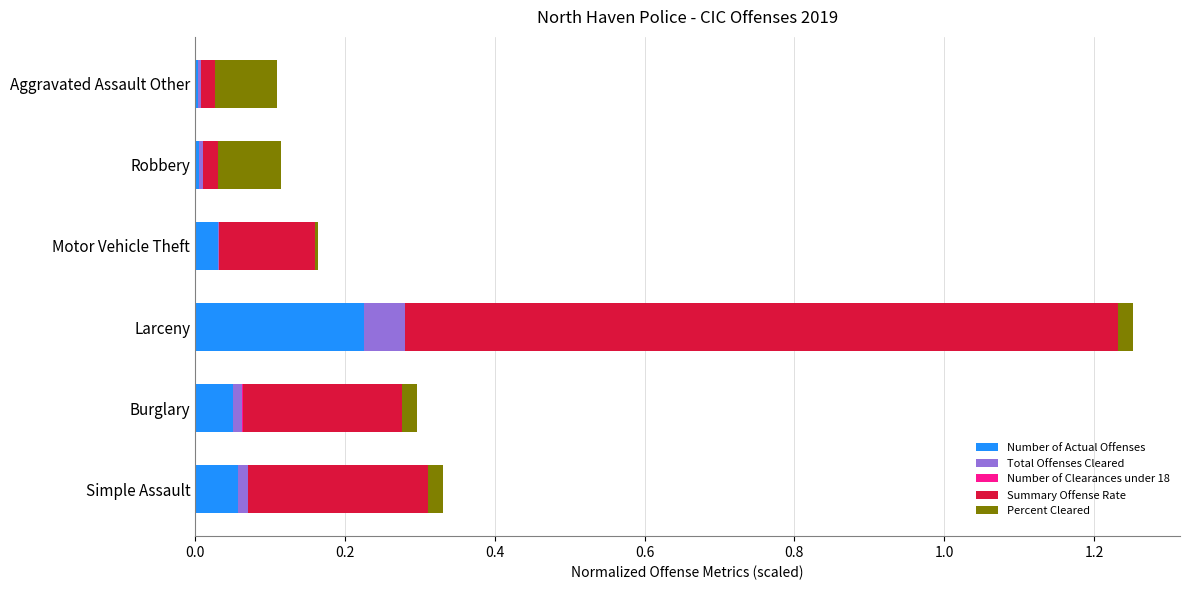

How many data points does each series have?

6